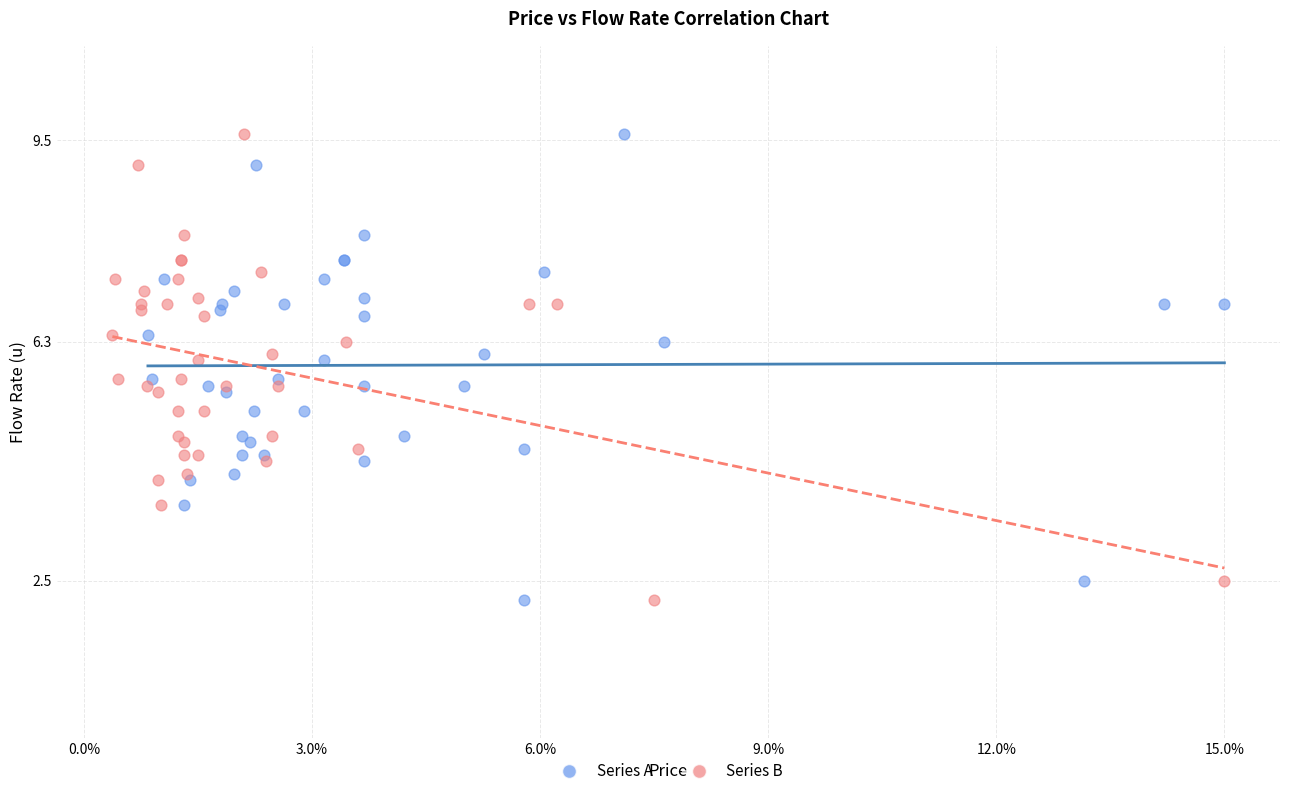

What are all the series names shown in the legend?

Series A, Series B